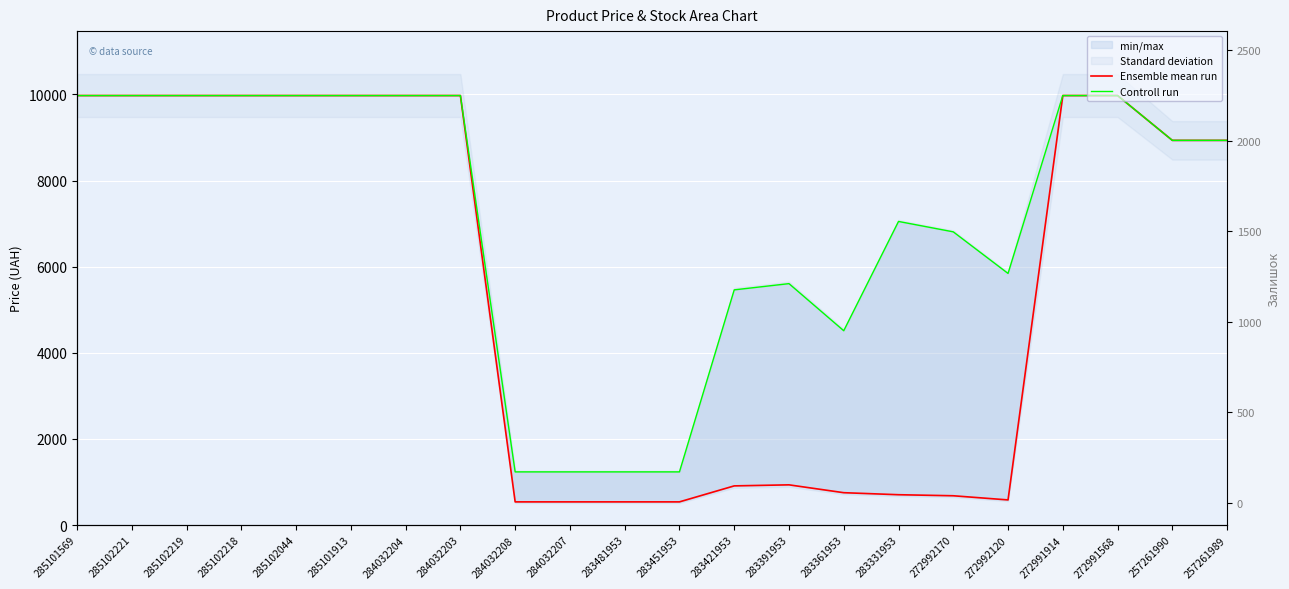

In Ensemble mean run, how many points are lower than both neighbors (excluding endpoints)?

1